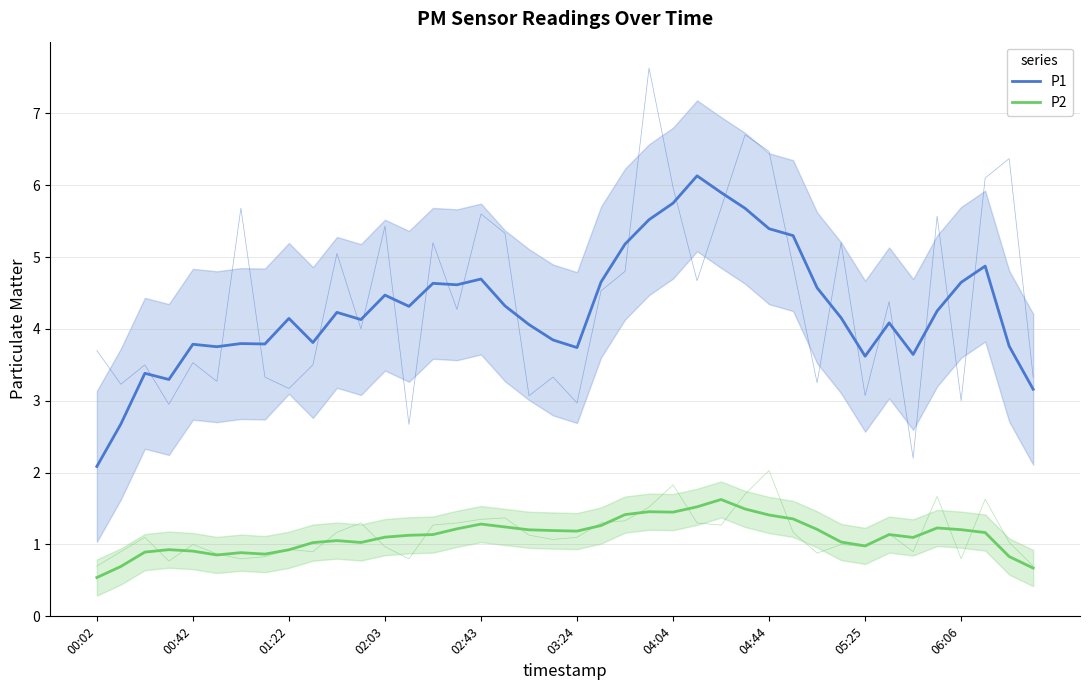

What is the spread (max minus min) of values at 05:25?

2.6